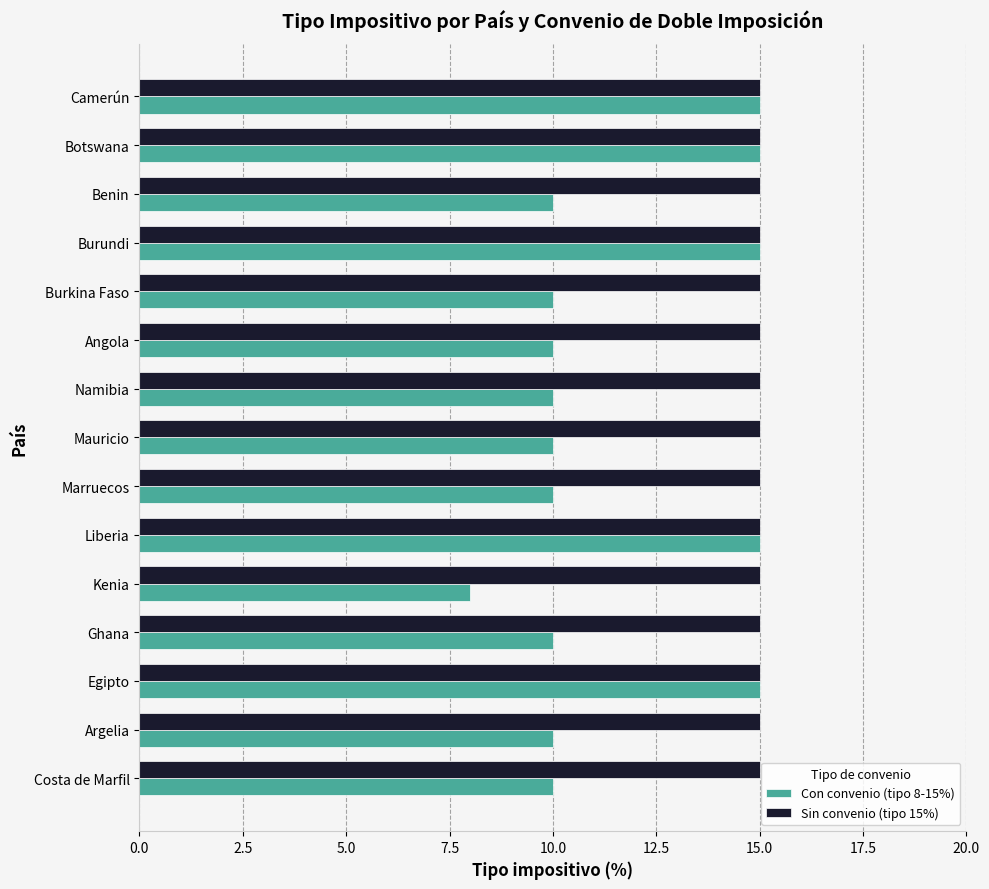

List the series in order of their overall mean, lowest first.

Con convenio (tipo 8-15%), Sin convenio (tipo 15%)